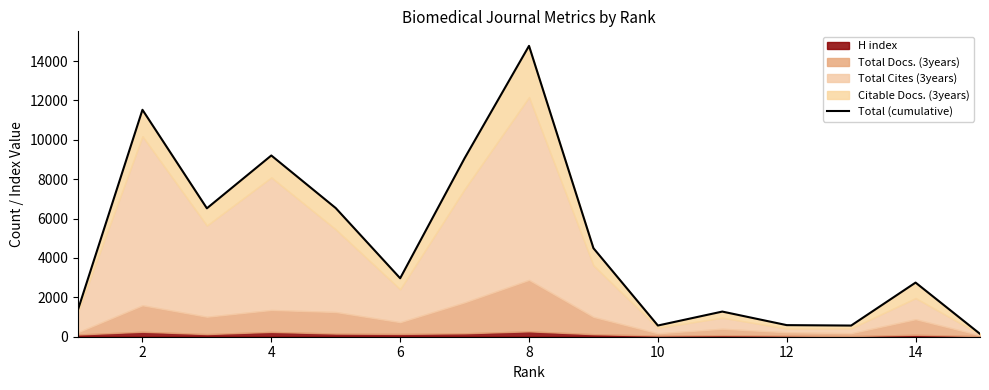

At which category does the data reach its first local peak?

2